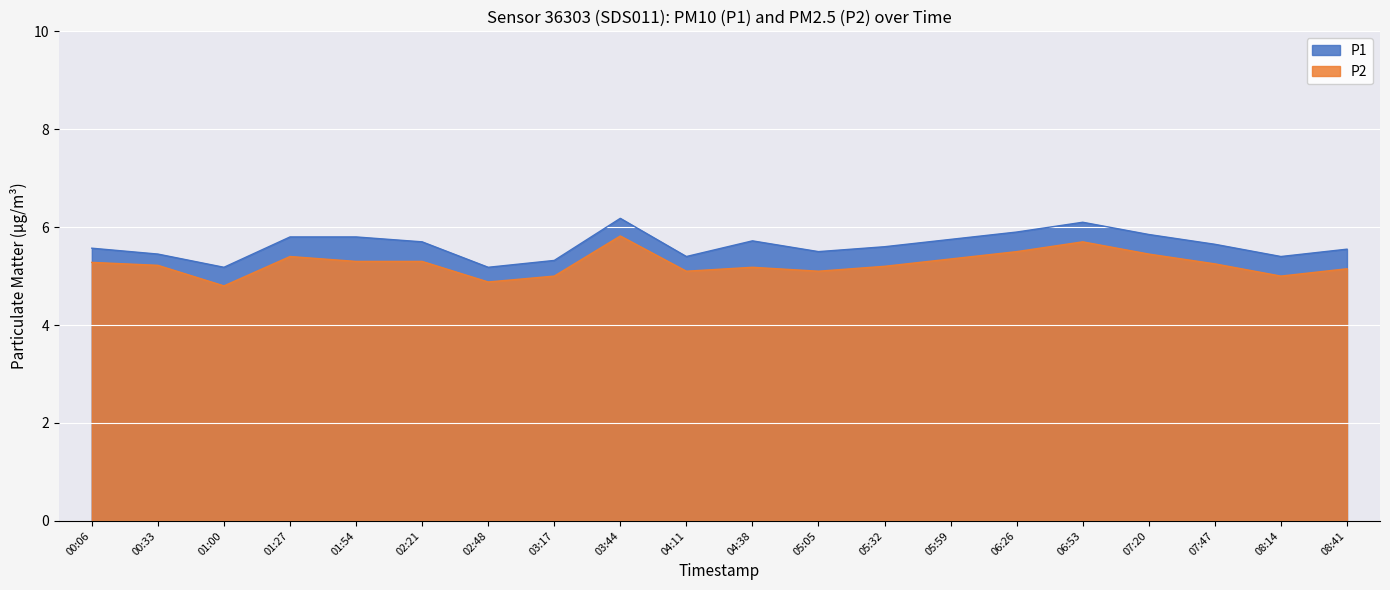

What is the minimum value for P2?

4.8